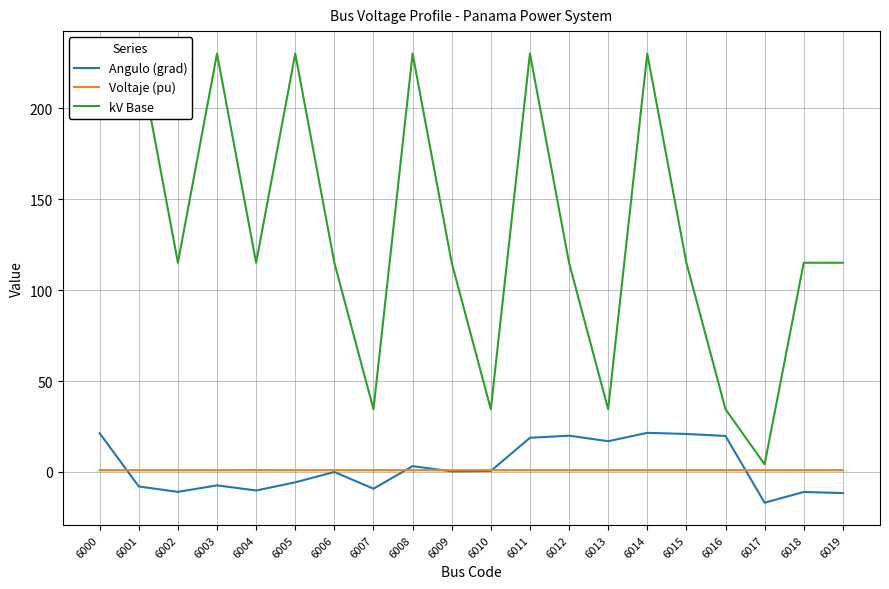

What is the spread (max minus min) of values at 6005?

235.7